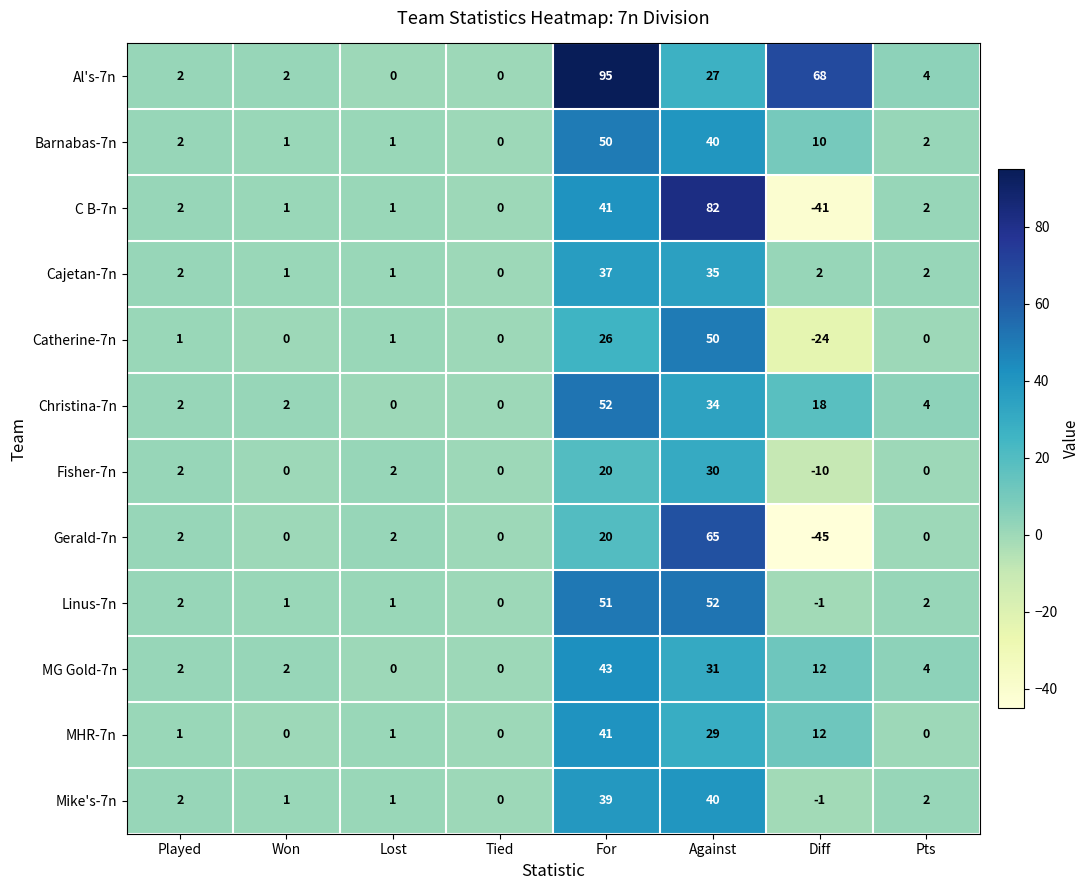

Which series has the largest total across all categories?

Al's-7n